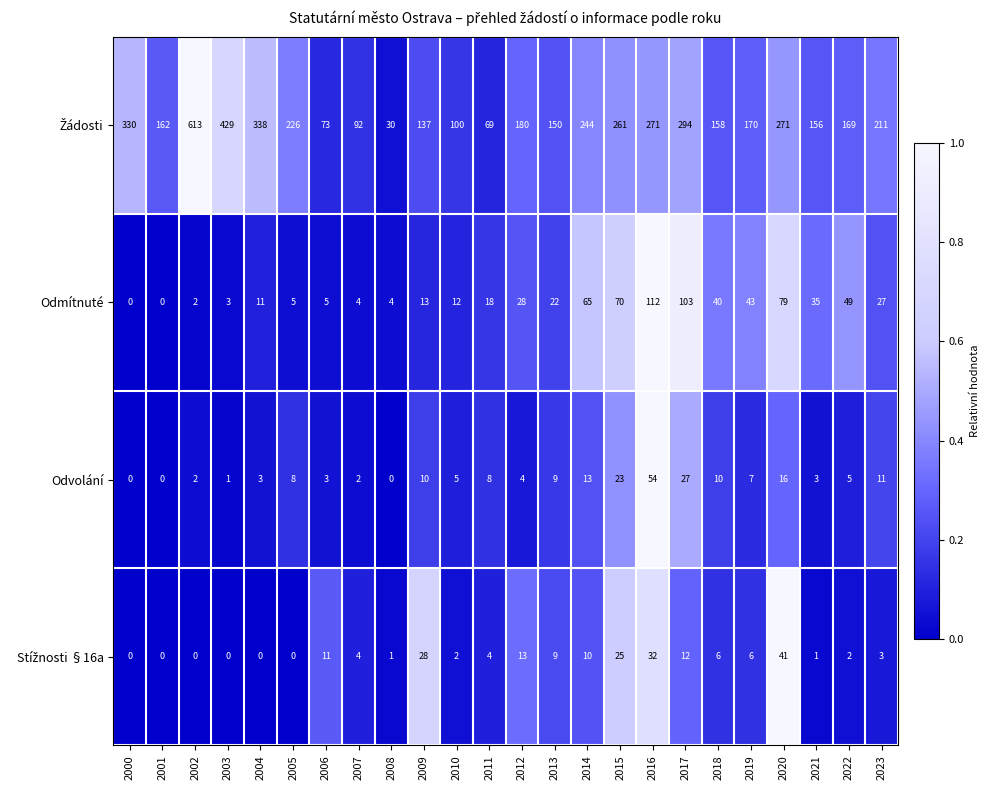

Which series changed the most between 2013 and 2021?

Odmítnuté